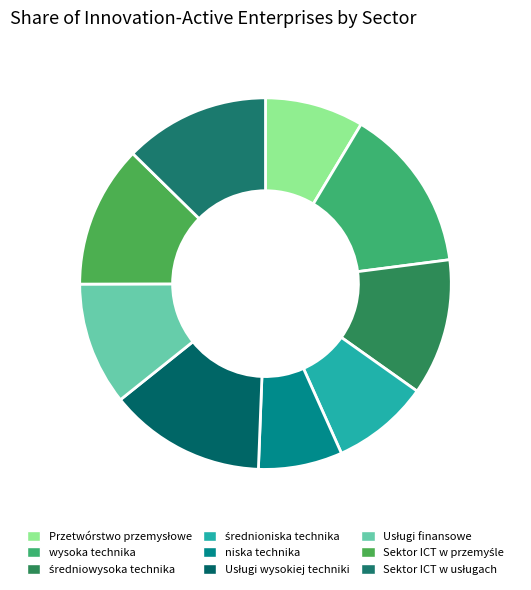

What is the largest slice in the pie chart?

wysoka technika